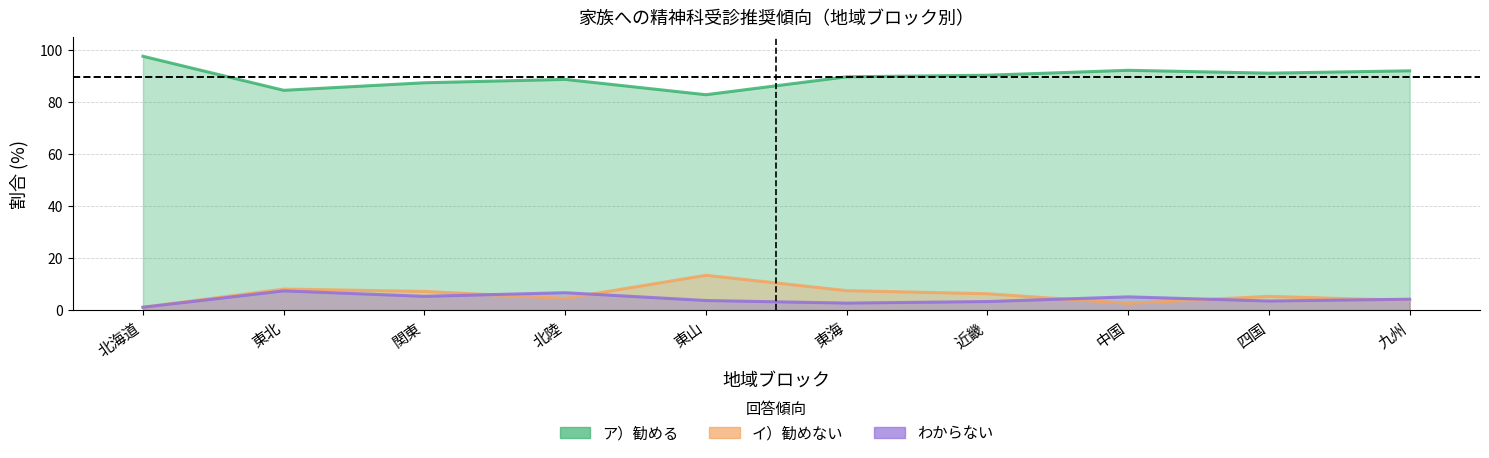

True or false: ア）勧める and わからない intersect in this chart.

False